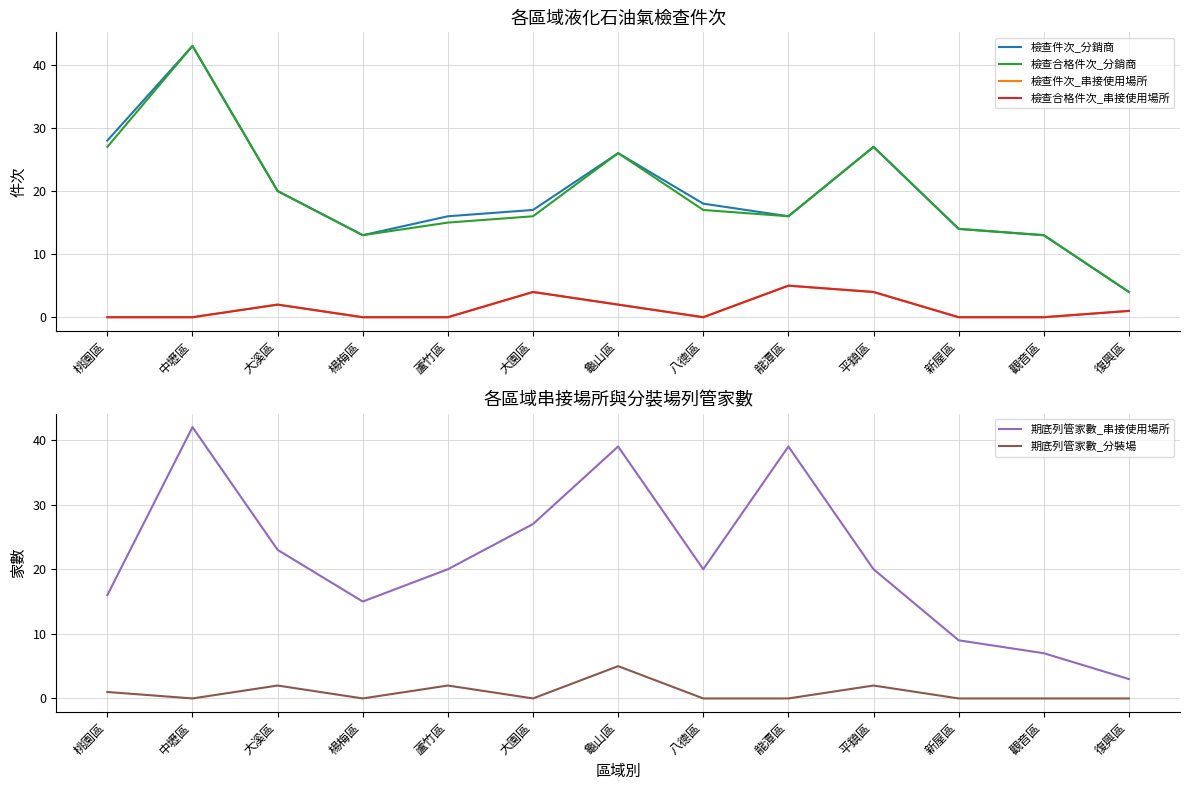

Is the value of 檢查件次_串接使用場所 at 復興區 greater than the value of 期底列管家數_分裝場 at 平鎮區?

No